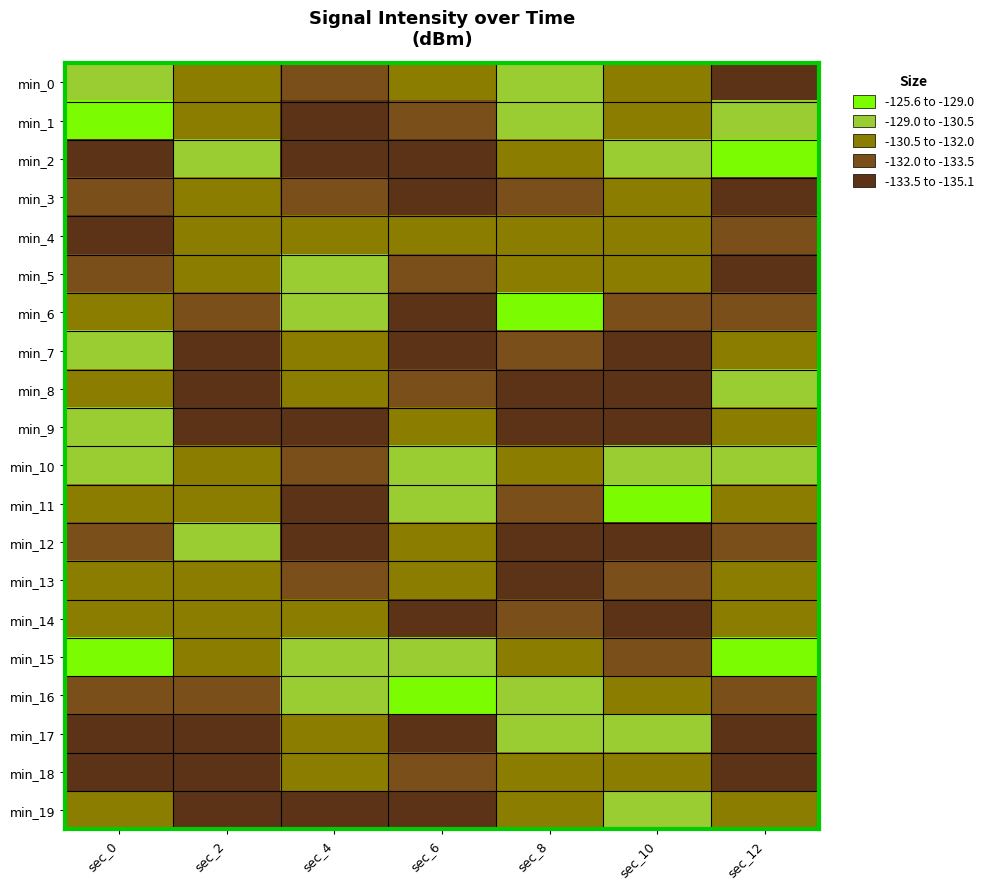

Reading left to right, what are all the values shown in this chart?

min_0: sec_0=-130.3	sec_2=-131.8	sec_4=-132.3	sec_6=-130.8	sec_8=-129.8	sec_10=-131.8	sec_12=-134.0
min_1: sec_0=-125.6	sec_2=-131.5	sec_4=-133.7	sec_6=-132.2	sec_8=-129.9	sec_10=-131.5	sec_12=-130.3
min_2: sec_0=-134.0	sec_2=-130.2	sec_4=-133.9	sec_6=-135.1	sec_8=-131.5	sec_10=-130.2	sec_12=-125.6
min_3: sec_0=-133.3	sec_2=-131.1	sec_4=-132.9	sec_6=-134.8	sec_8=-132.6	sec_10=-131.1	sec_12=-134.0
min_4: sec_0=-134.7	sec_2=-130.6	sec_4=-131.3	sec_6=-130.8	sec_8=-130.9	sec_10=-130.6	sec_12=-133.3
min_5: sec_0=-133.2	sec_2=-131.5	sec_4=-129.1	sec_6=-132.3	sec_8=-131.1	sec_10=-131.5	sec_12=-134.7
min_6: sec_0=-131.5	sec_2=-132.2	sec_4=-130.4	sec_6=-133.7	sec_8=-127.8	sec_10=-132.2	sec_12=-133.2
min_7: sec_0=-130.0	sec_2=-133.6	sec_4=-131.4	sec_6=-133.9	sec_8=-132.2	sec_10=-133.6	sec_12=-131.5
min_8: sec_0=-130.9	sec_2=-134.0	sec_4=-131.1	sec_6=-132.9	sec_8=-135.1	sec_10=-134.0	sec_12=-130.0
min_9: sec_0=-129.8	sec_2=-133.6	sec_4=-134.0	sec_6=-131.3	sec_8=-134.8	sec_10=-133.6	sec_12=-130.9
min_10: sec_0=-129.9	sec_2=-131.8	sec_4=-132.3	sec_6=-129.1	sec_8=-130.8	sec_10=-130.3	sec_12=-129.9
min_11: sec_0=-131.5	sec_2=-131.5	sec_4=-133.7	sec_6=-130.4	sec_8=-132.3	sec_10=-125.6	sec_12=-131.5
min_12: sec_0=-132.6	sec_2=-130.2	sec_4=-133.9	sec_6=-131.4	sec_8=-133.7	sec_10=-134.0	sec_12=-132.6
min_13: sec_0=-130.9	sec_2=-131.1	sec_4=-132.9	sec_6=-131.1	sec_8=-133.9	sec_10=-133.3	sec_12=-130.9
min_14: sec_0=-131.1	sec_2=-130.6	sec_4=-131.3	sec_6=-134.0	sec_8=-132.9	sec_10=-134.7	sec_12=-131.1
min_15: sec_0=-127.8	sec_2=-131.5	sec_4=-129.1	sec_6=-130.3	sec_8=-131.3	sec_10=-133.2	sec_12=-127.8
min_16: sec_0=-132.2	sec_2=-132.2	sec_4=-130.4	sec_6=-125.6	sec_8=-129.1	sec_10=-131.5	sec_12=-132.2
min_17: sec_0=-135.1	sec_2=-133.6	sec_4=-131.4	sec_6=-134.0	sec_8=-130.4	sec_10=-130.0	sec_12=-135.1
min_18: sec_0=-134.8	sec_2=-134.0	sec_4=-131.1	sec_6=-133.3	sec_8=-131.4	sec_10=-130.9	sec_12=-134.8
min_19: sec_0=-130.8	sec_2=-133.6	sec_4=-134.0	sec_6=-134.7	sec_8=-131.1	sec_10=-129.8	sec_12=-130.8